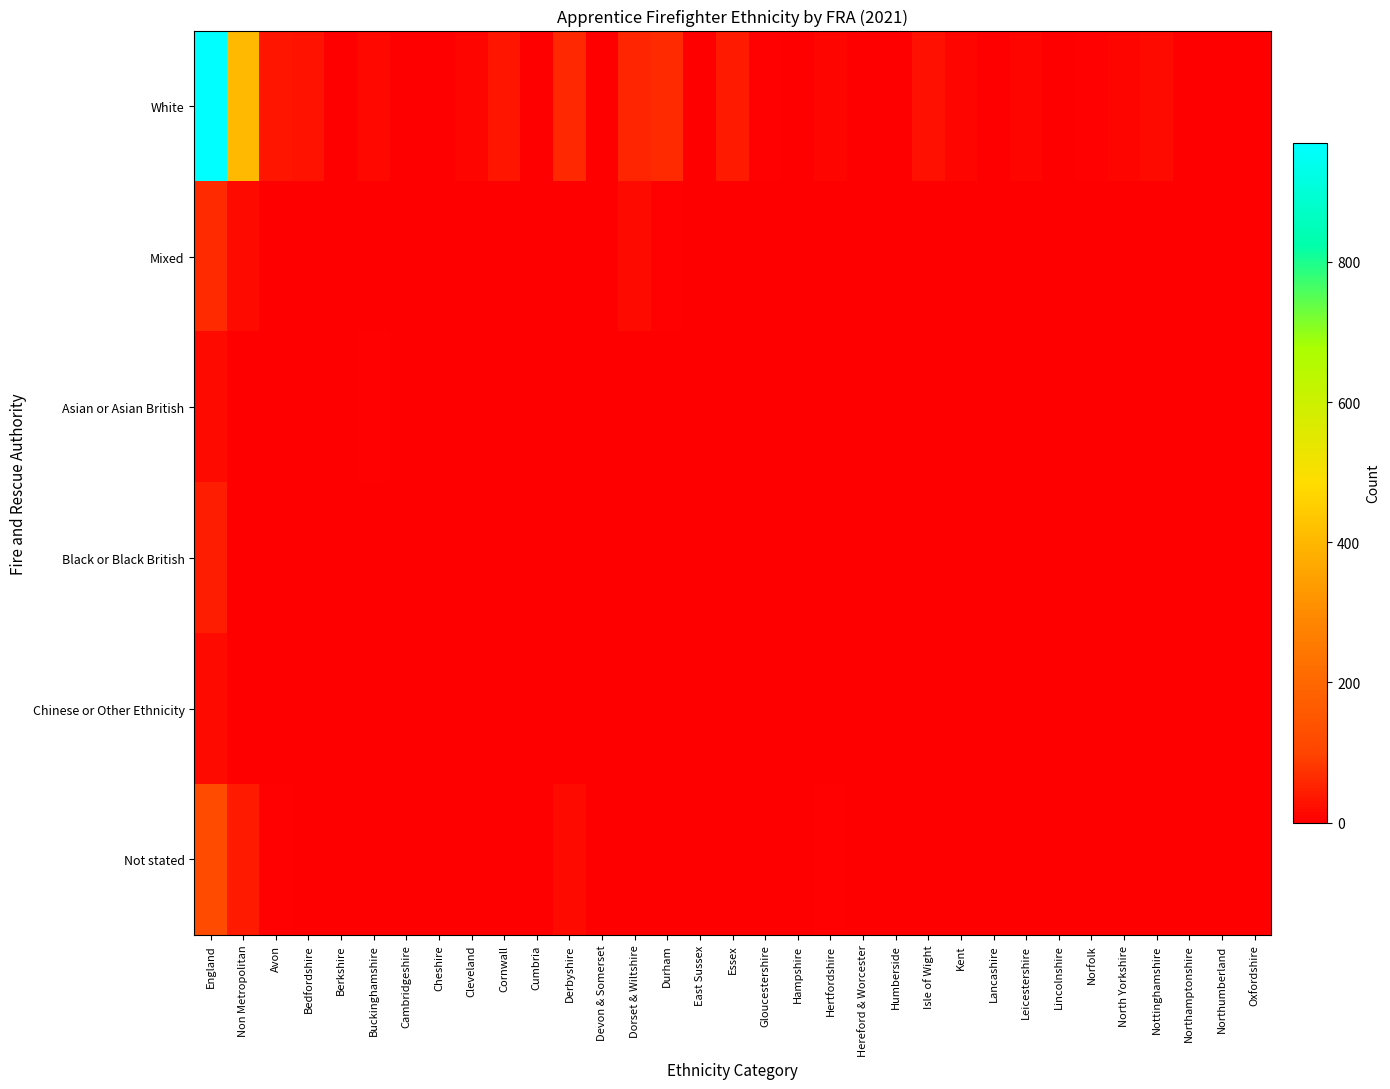

Count the number of categories in the chart.

33